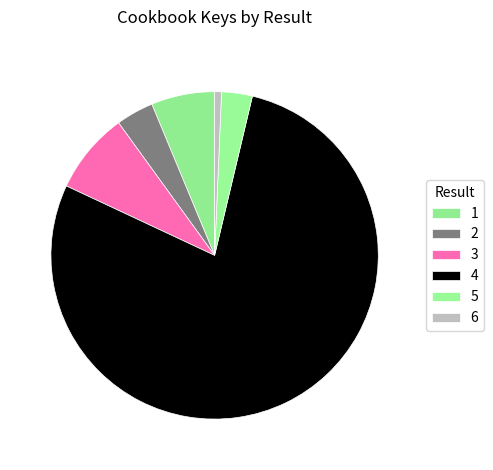

Which slice is the largest?

4